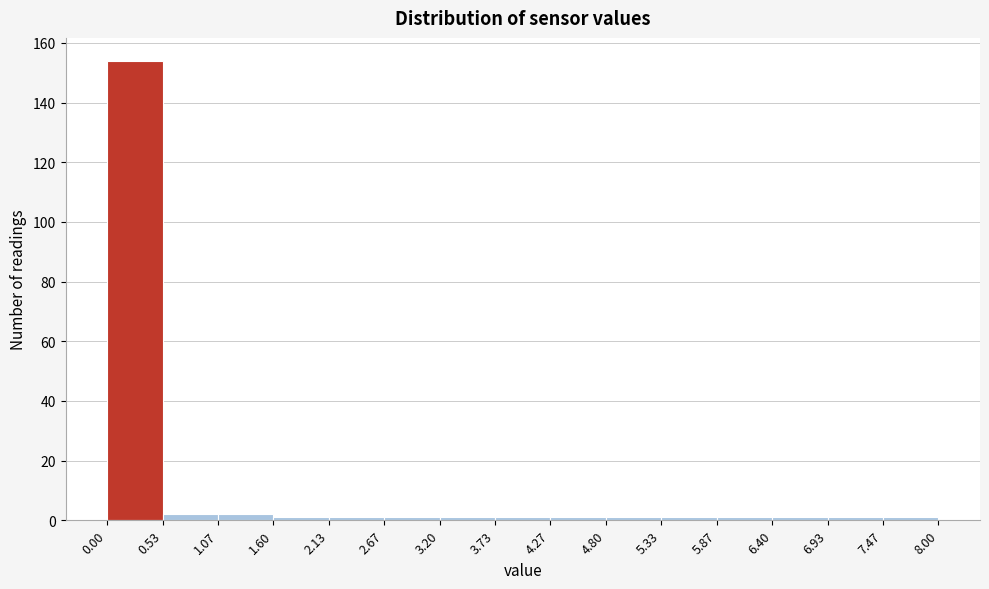

Reading left to right, list every bar in this chart as the range it spans on the x-axis followed by its height. The values are not printed on the chart, so give them approximately, as read against the axis.

0.00 to 0.53: 154
0.53 to 1.07: 2
1.07 to 1.60: 2
1.60 to 2.13: under 2
2.13 to 2.67: under 2
2.67 to 3.20: under 2
3.20 to 3.73: under 2
3.73 to 4.27: under 2
4.27 to 4.80: under 2
4.80 to 5.33: under 2
5.33 to 5.87: under 2
5.87 to 6.40: under 2
6.40 to 6.93: under 2
6.93 to 7.47: under 2
7.47 to 8.00: under 2